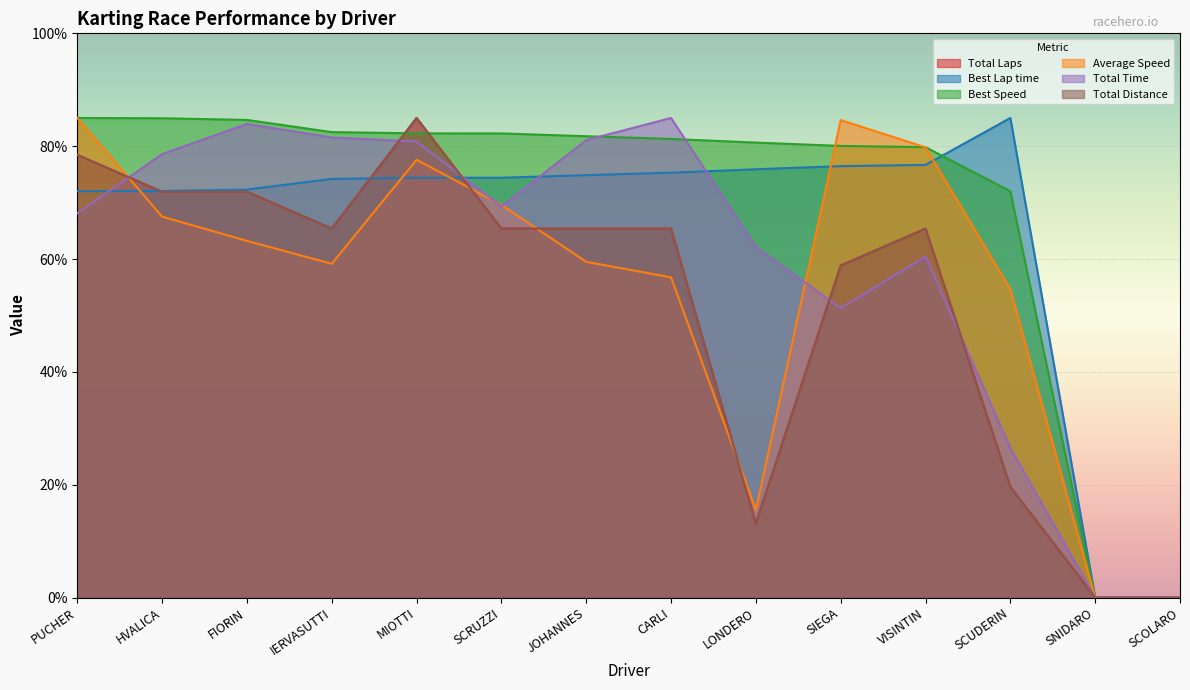

True or false: Best Lap time and Total Time intersect in this chart.

True